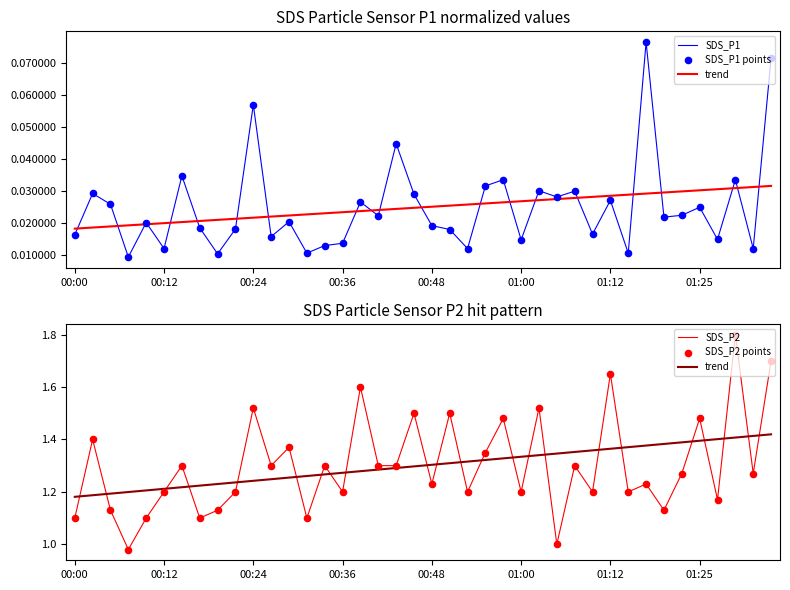

Which series has the largest total across all categories?

SDS_P2